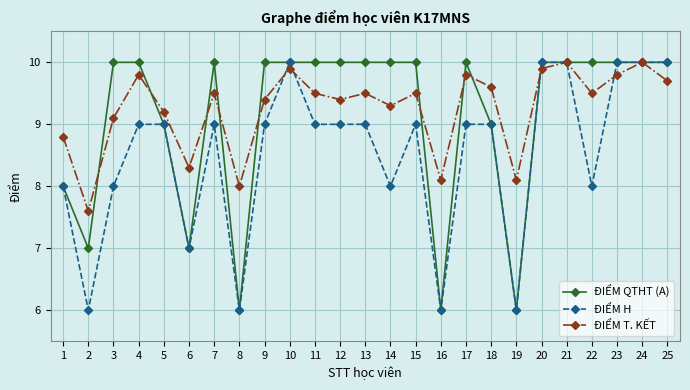

What is the lowest value of the ĐIỂM QTHT (A) series?

6.0